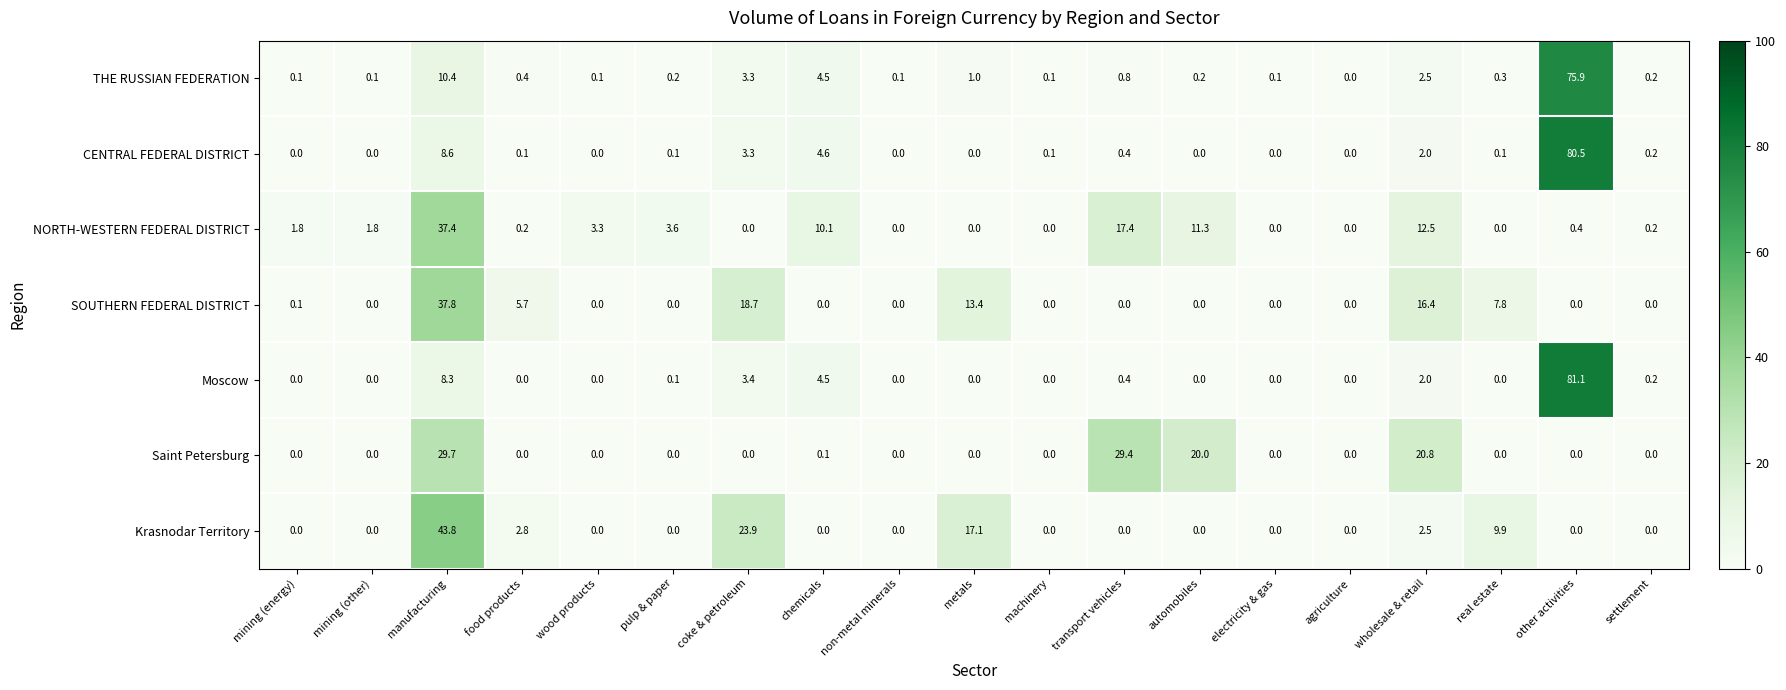

How many values in the Saint Petersburg series exceed 0?

5